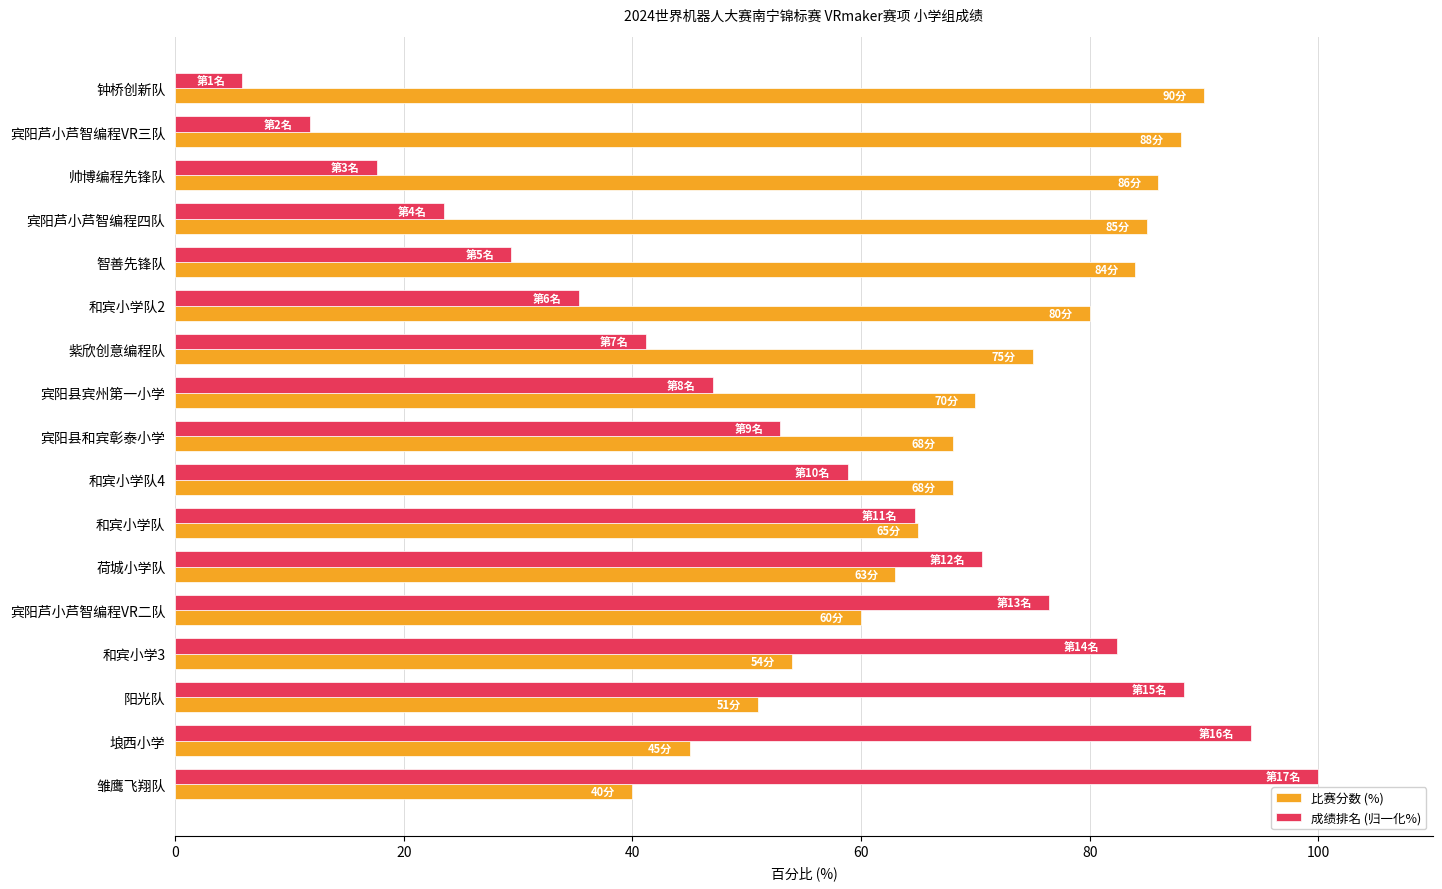

How many values in the 成绩排名 (归一化%) series are below 52?

8